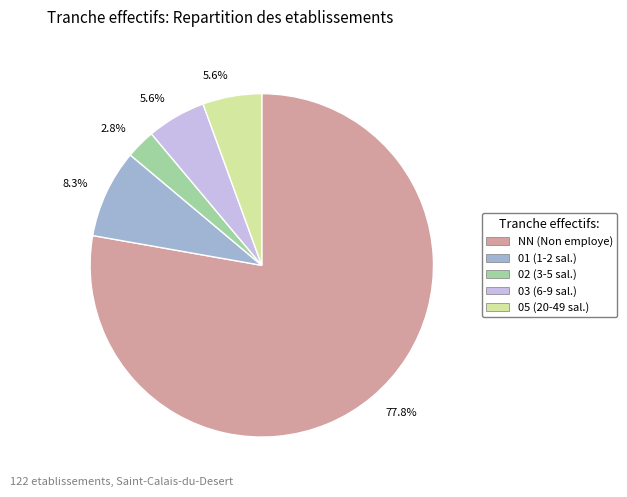

Is there a majority slice in this chart?

Yes